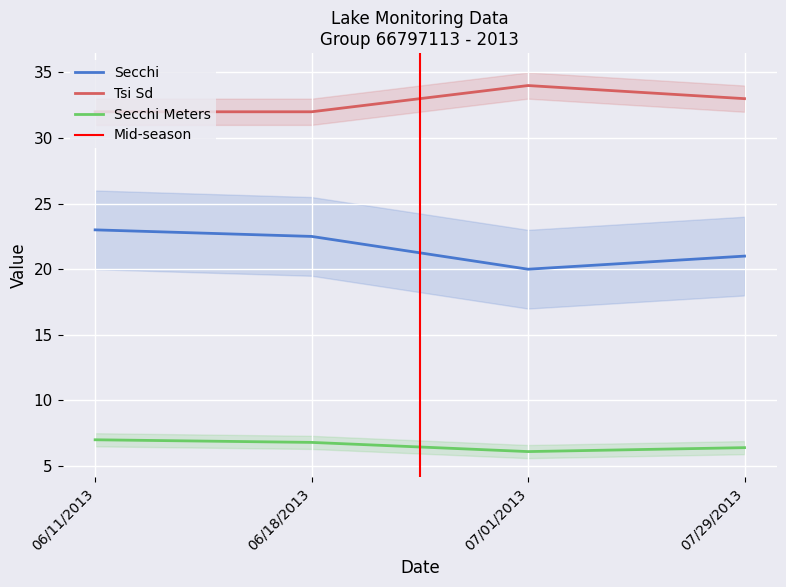

How many values in the Secchi series are below 22?

2